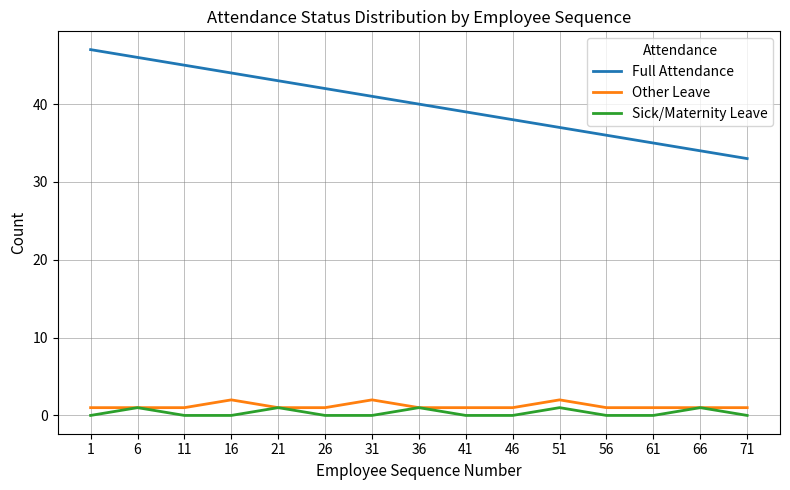

List the series in order of their peak value, highest first.

Full Attendance, Other Leave, Sick/Maternity Leave